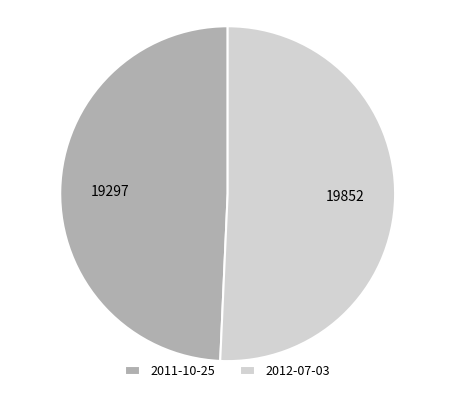

Which has a higher value, 2012-07-03 or 2011-10-25?

2012-07-03